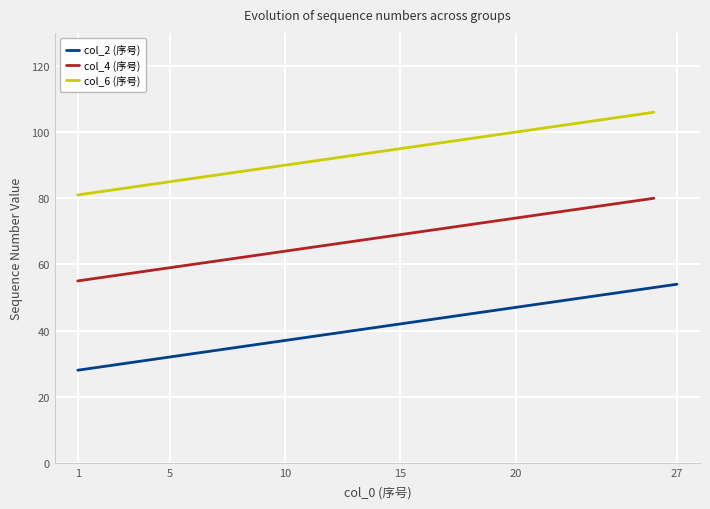

Is it true that col_2 (序号) equals 42 at 5?

False